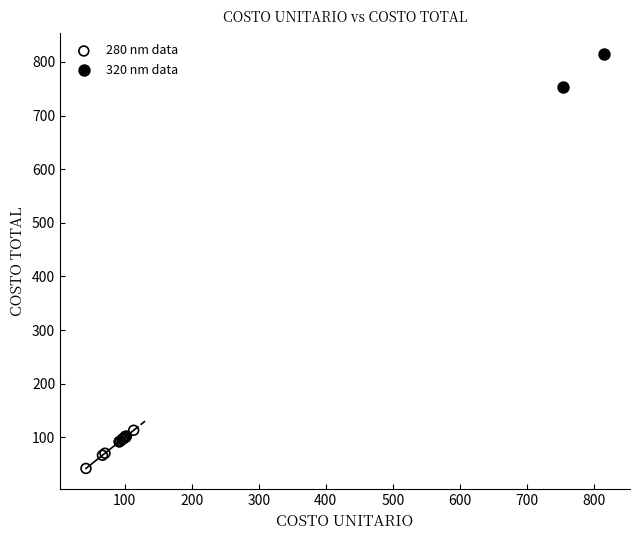

What are all the series names shown in the legend?

280 nm data, 320 nm data